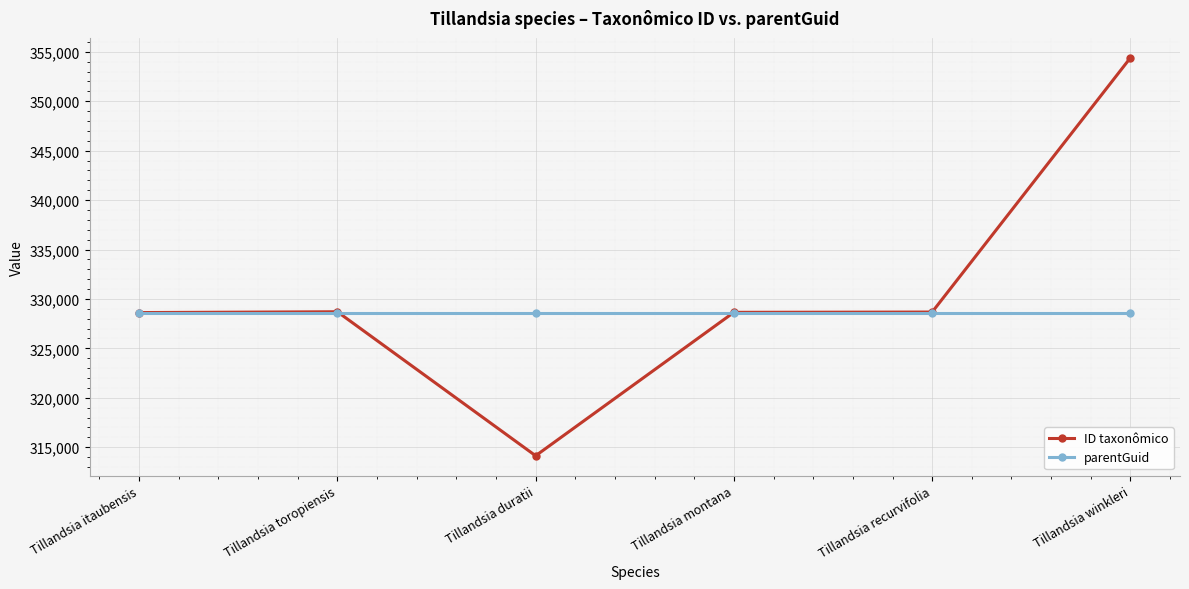

What is the approximate value of ID taxonômico at Tillandsia montana?

328645